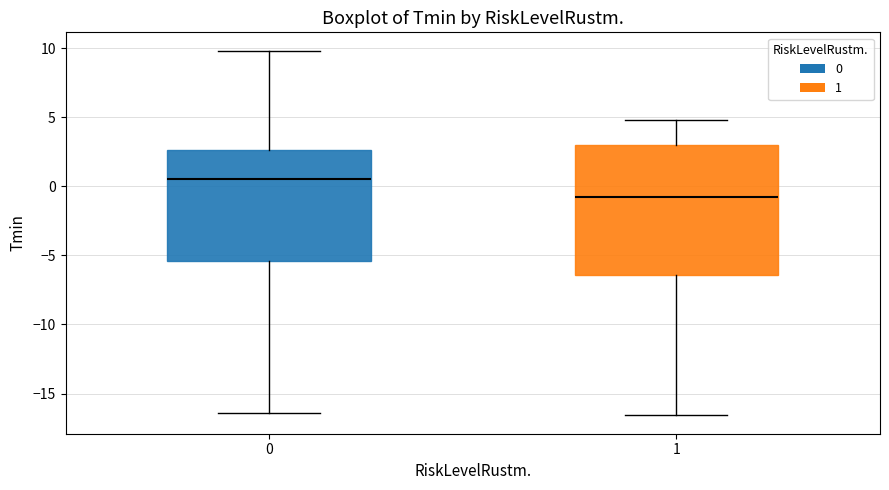

Which box's median line is the lowest?

1